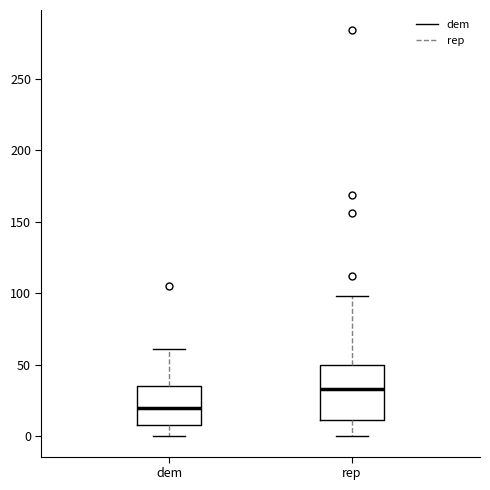

Where does the median line of the box for rep sit on the y-axis? The values are not printed on the chart, so give them approximately, as read against the axis.

35